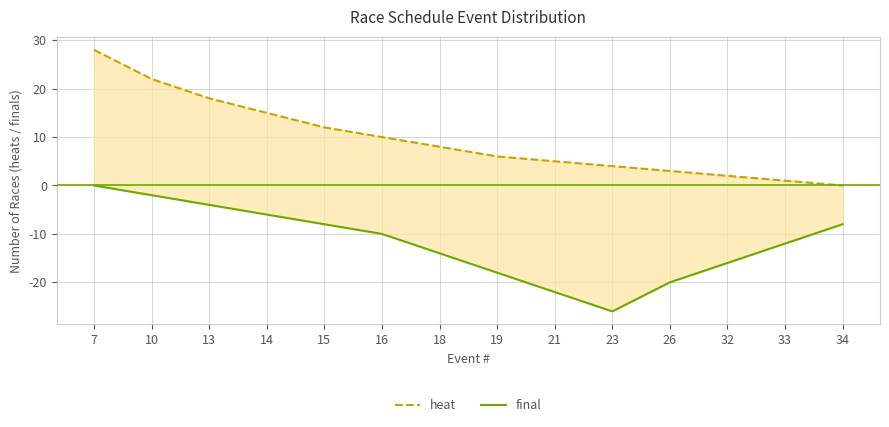

Reading right to left, transcribe all the data shown in this chart.

heat: 0	1	2	3	4	5	6	8	10	12	15	18	22	28
final: -8	-12	-16	-20	-26	-22	-18	-14	-10	-8	-6	-4	-2	0